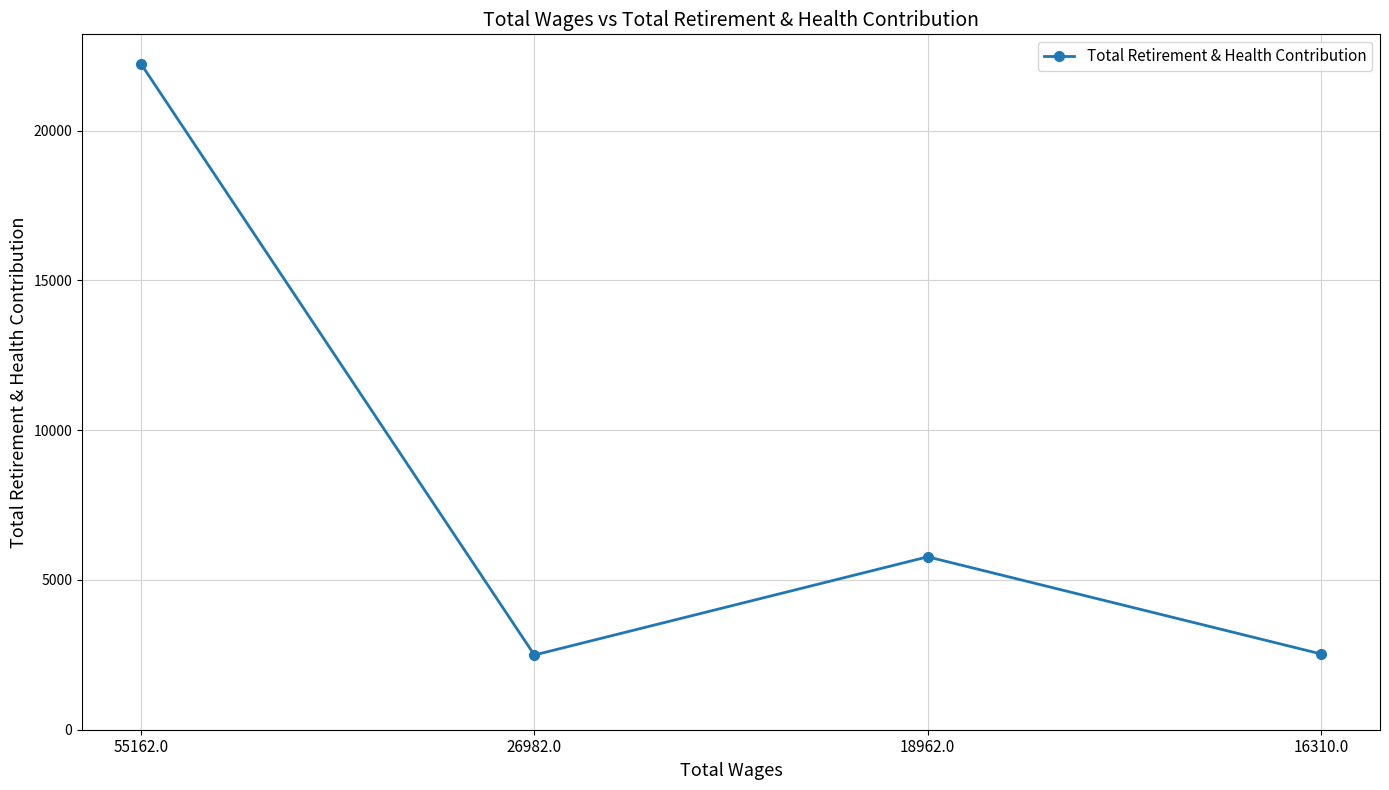

How many points are lower than both their immediate neighbors (excluding endpoints)?

1